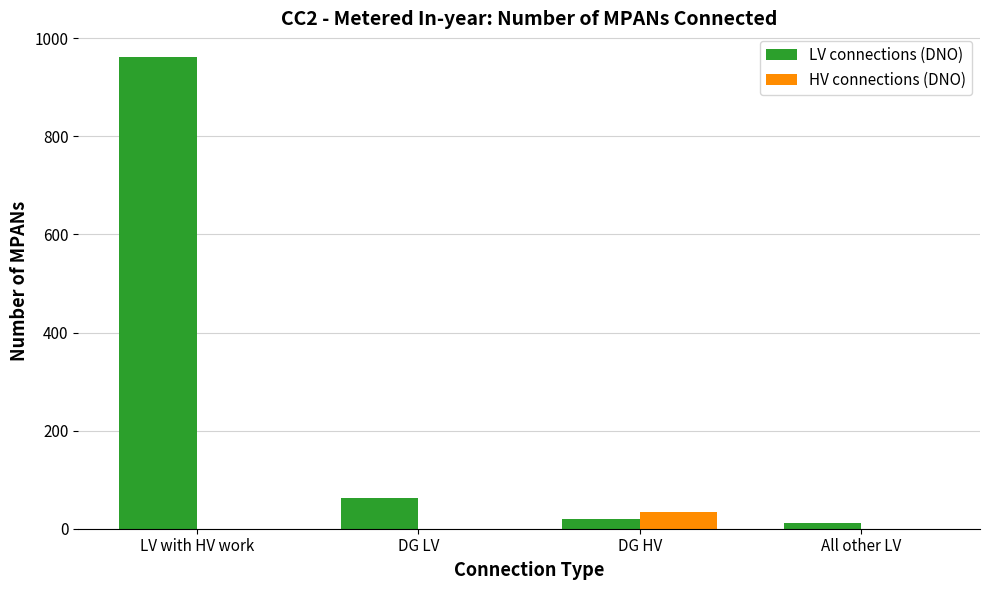

Reading left to right, transcribe all the data shown in this chart.

LV connections (DNO): LV with HV work=962	DG LV=62	DG HV=19	All other LV=11
HV connections (DNO): LV with HV work=0	DG LV=0	DG HV=34	All other LV=0